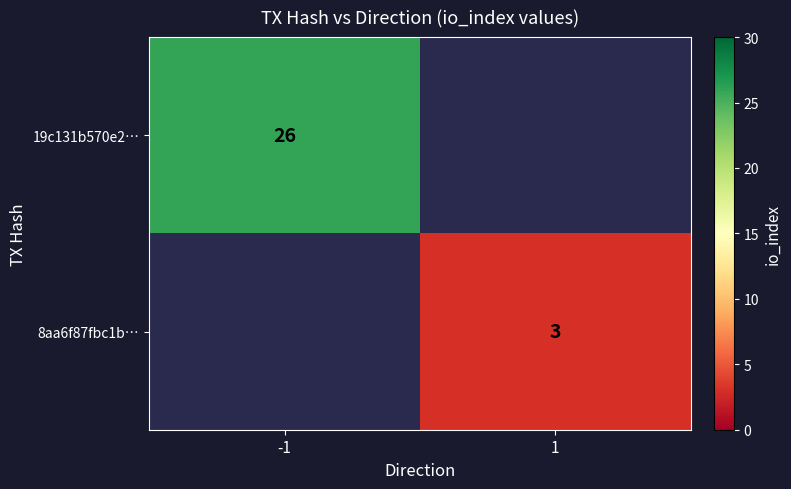

The 8aa6f87fbc1b… series shows 3 at 1. True or false?

True